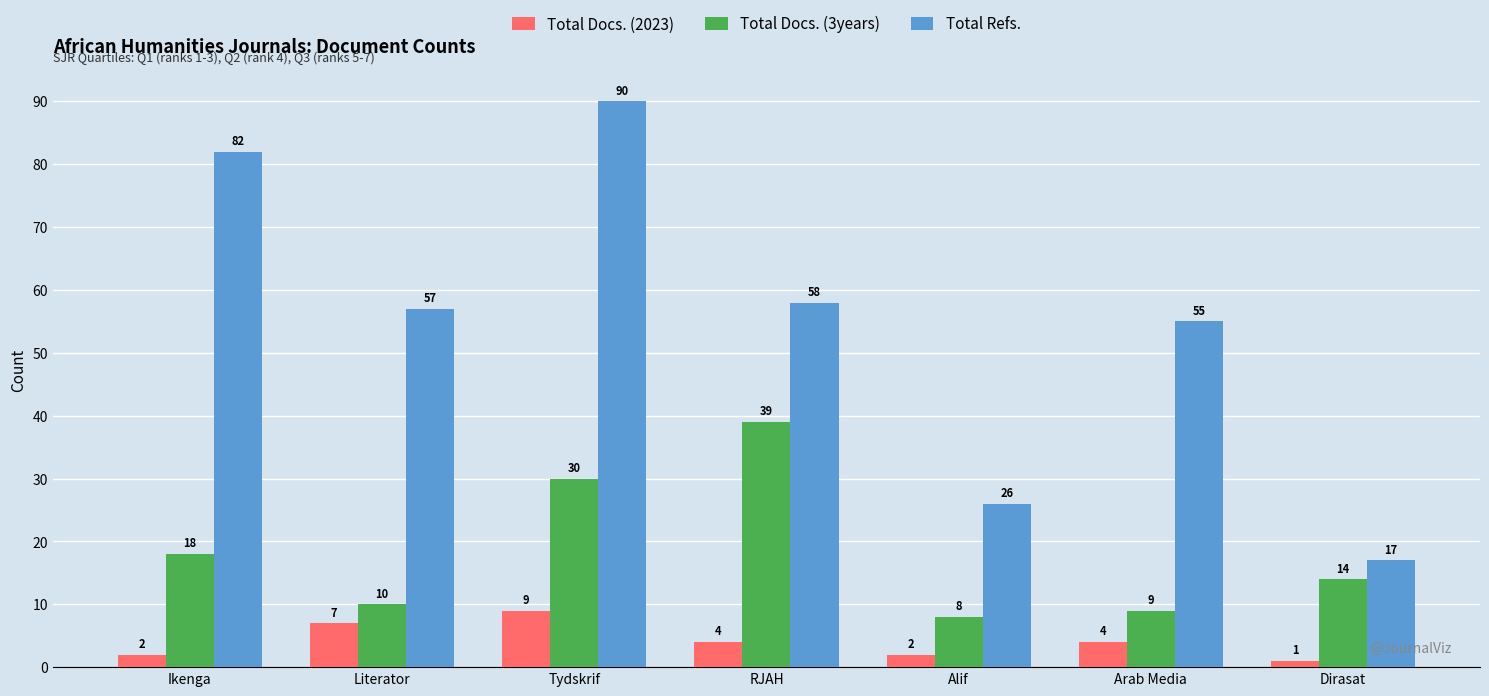

How many series are shown in this chart?

3